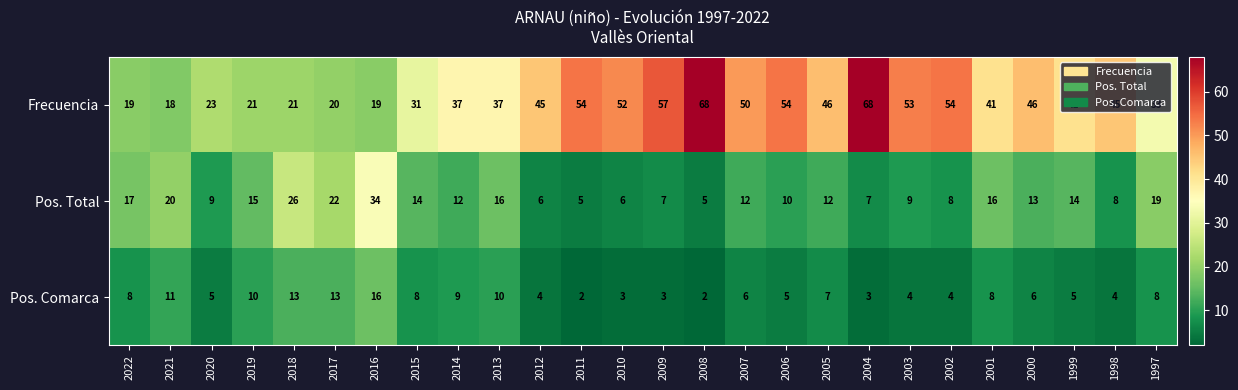

Which series has the widest spread of values?

Frecuencia